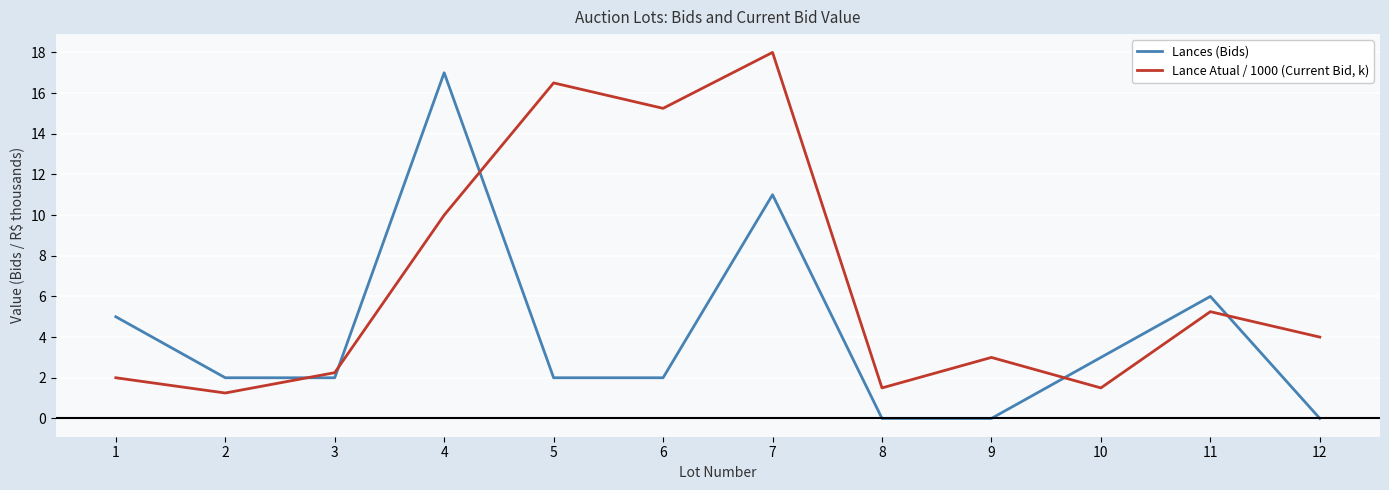

What is the spread (max minus min) of values at 5?

14.5